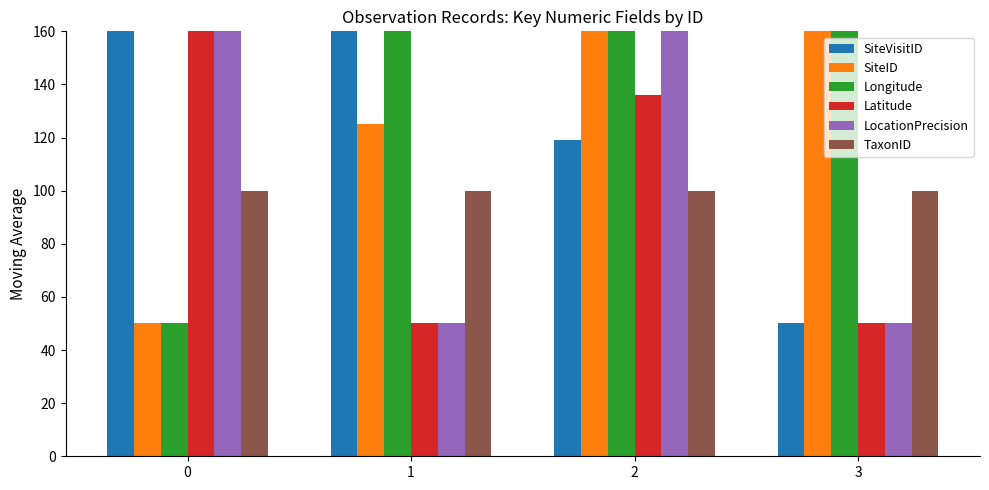

Reading left to right, extract all data points from this chart.

SiteVisitID: 165.8	200.0	119.2	50.0
SiteID: 50.0	125.1	200.0	187.3
Longitude: 50.0	200.0	193.4	200.0
Latitude: 200.0	50.0	135.9	50.0
LocationPrecision: 200.0	50.0	200.0	50.0
TaxonID: 100.0	100.0	100.0	100.0